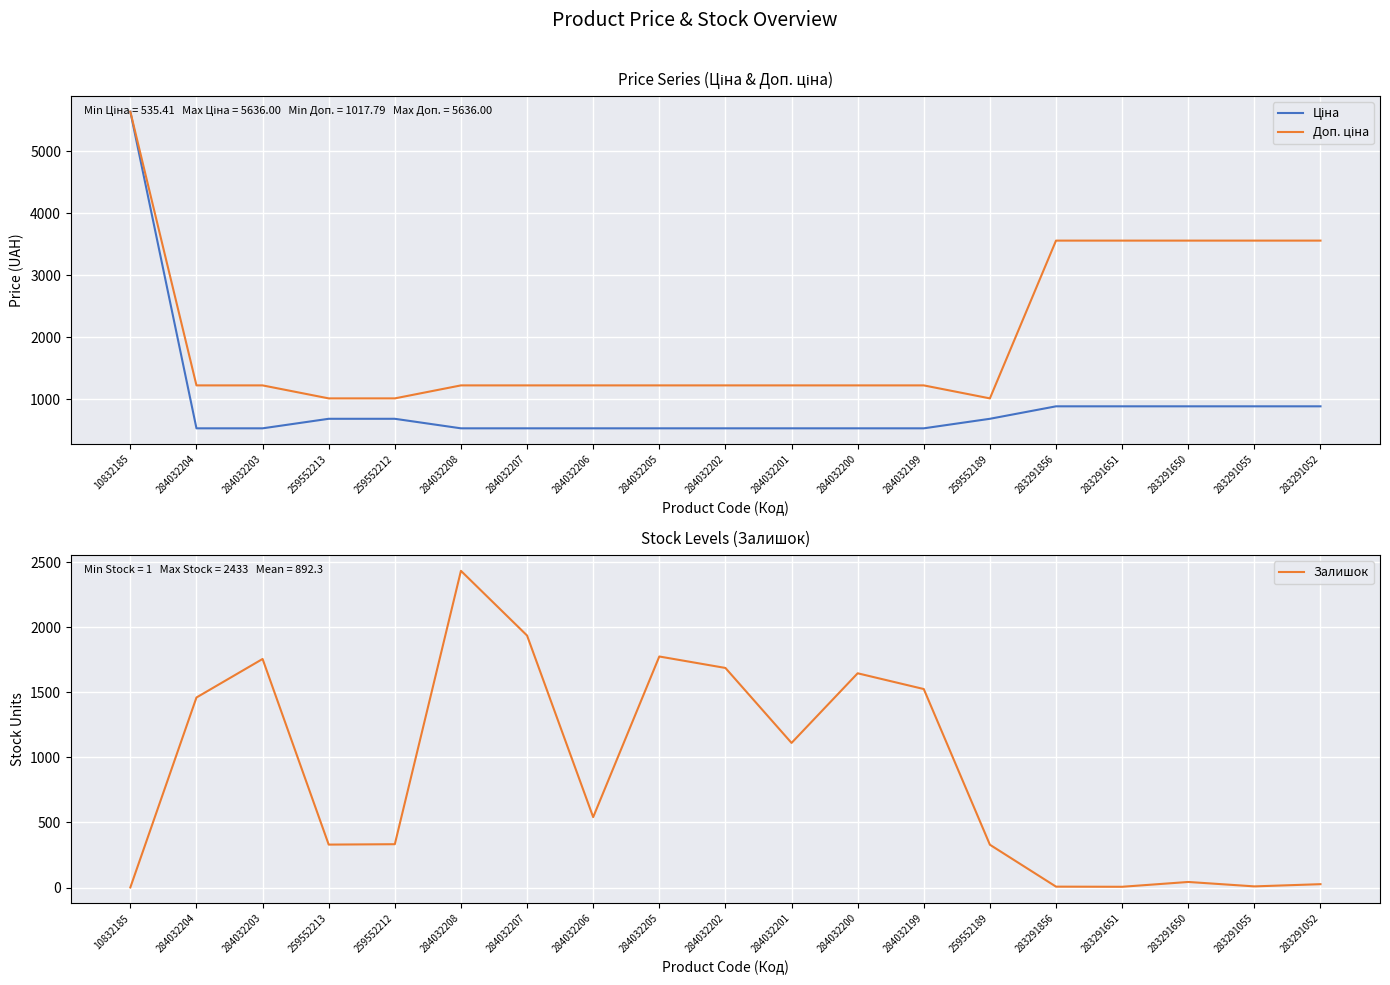

Where does the Залишок series first go above 541?

284032204